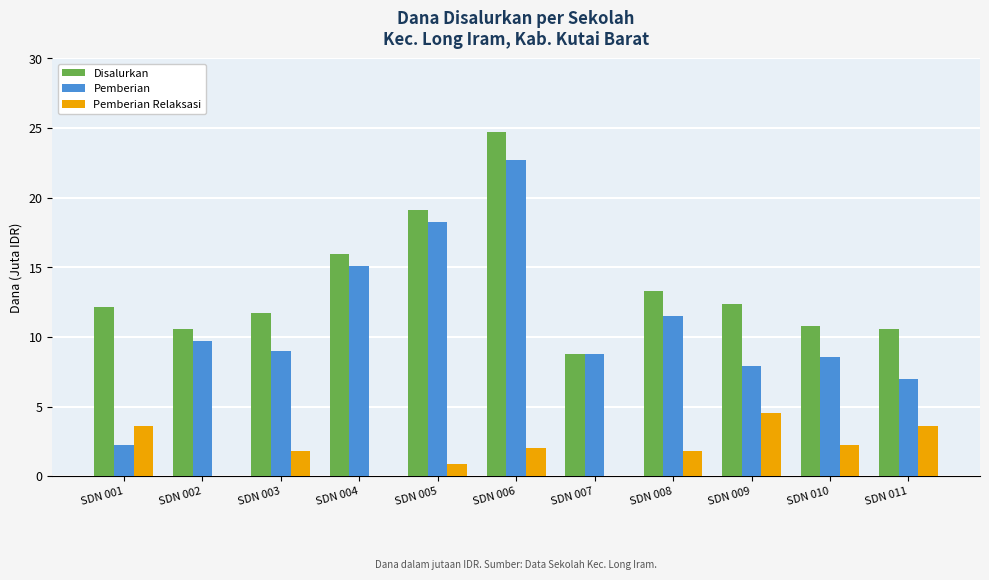

True or false: Disalurkan has a value of 17.7 at SDN 010.

False